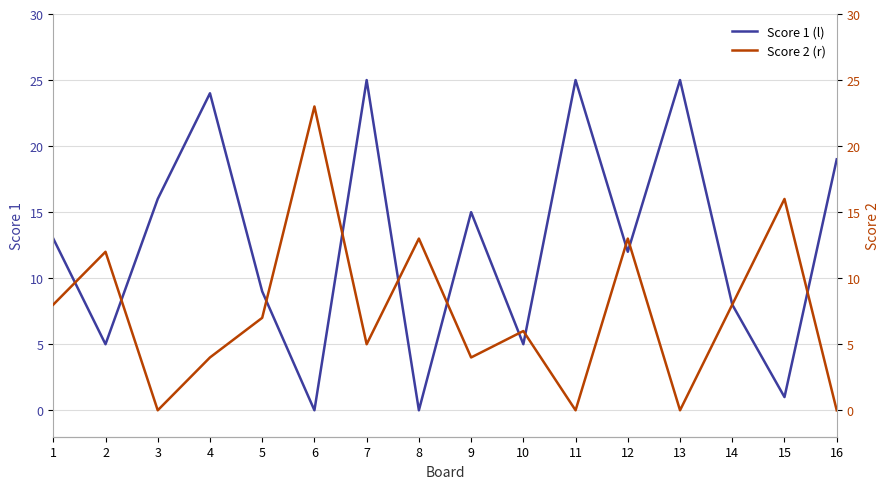

Count the number of data series in this chart.

2